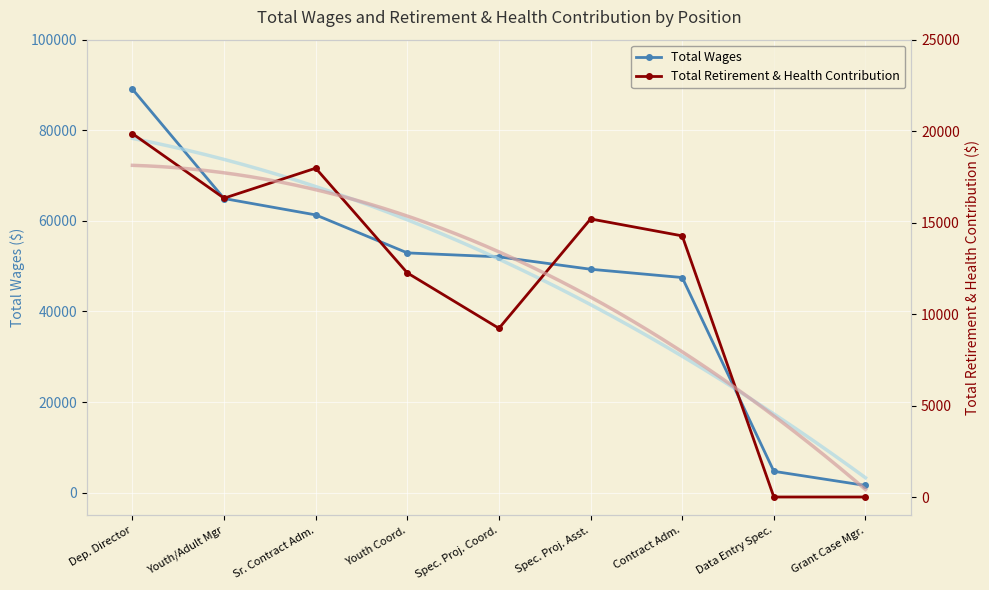

What is the sum of all Total Wages values?

423407